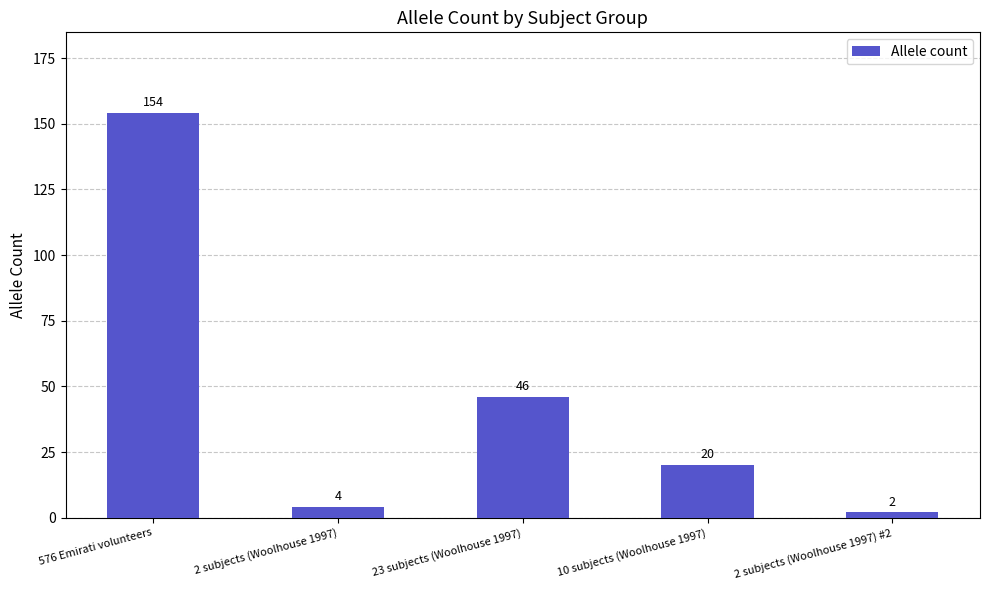

Are the bars horizontal?

No